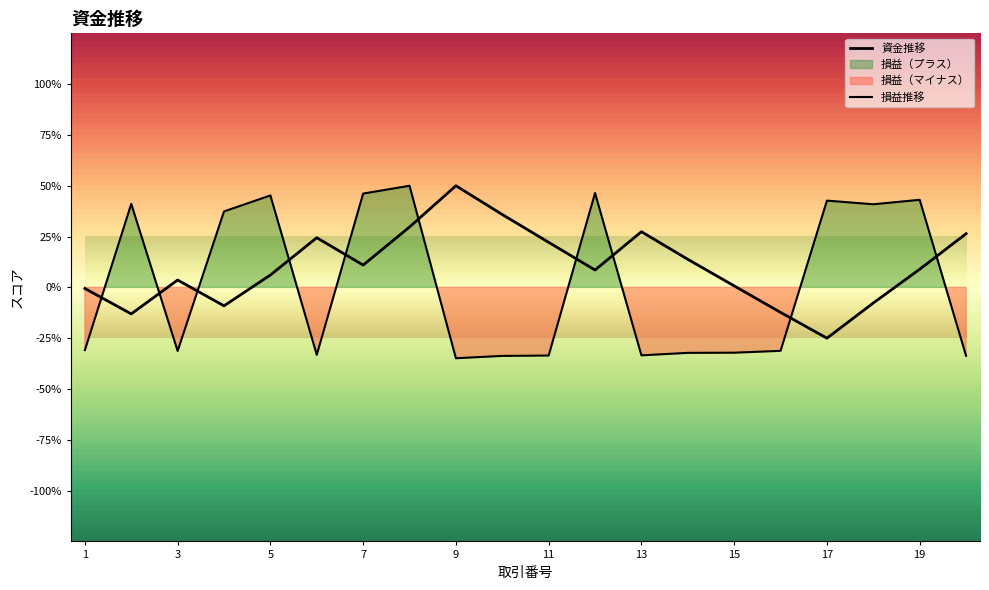

After their last crossing, which series has the higher values: 損益金額 or 資金?

資金